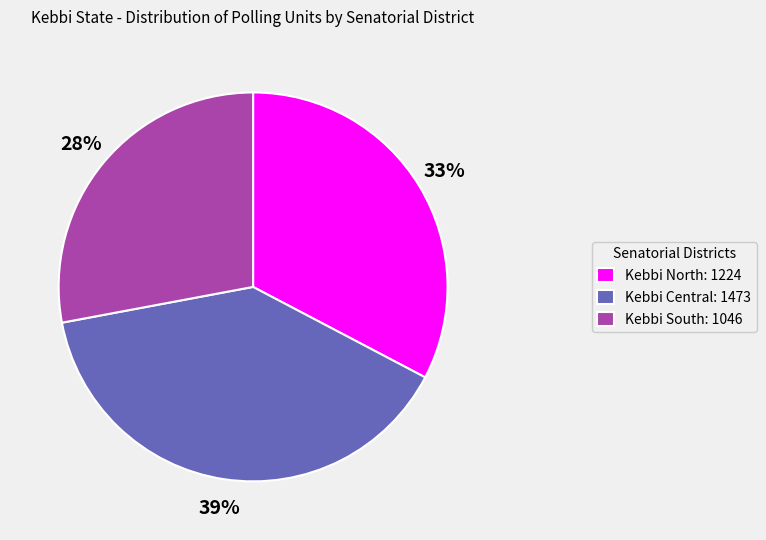

To the nearest percent, what is the combined percentage of Kebbi Central and Kebbi North?

72%